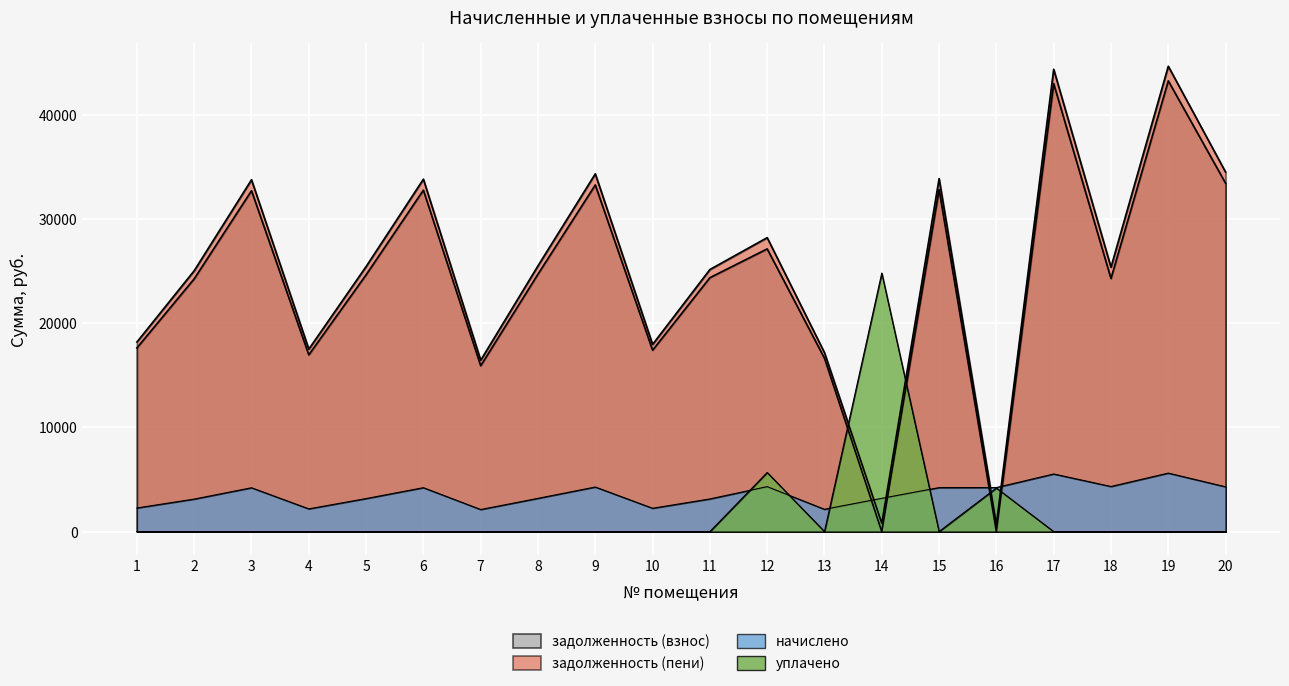

Which series changed the most between 9 and 20?

задолженность (пени)